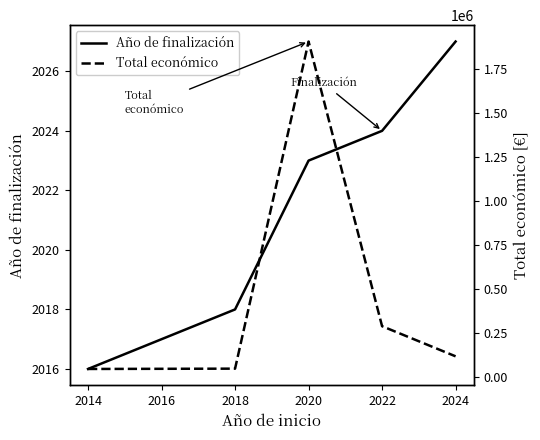

What is the difference between the maximum and minimum values in the Año de finalización series?

11